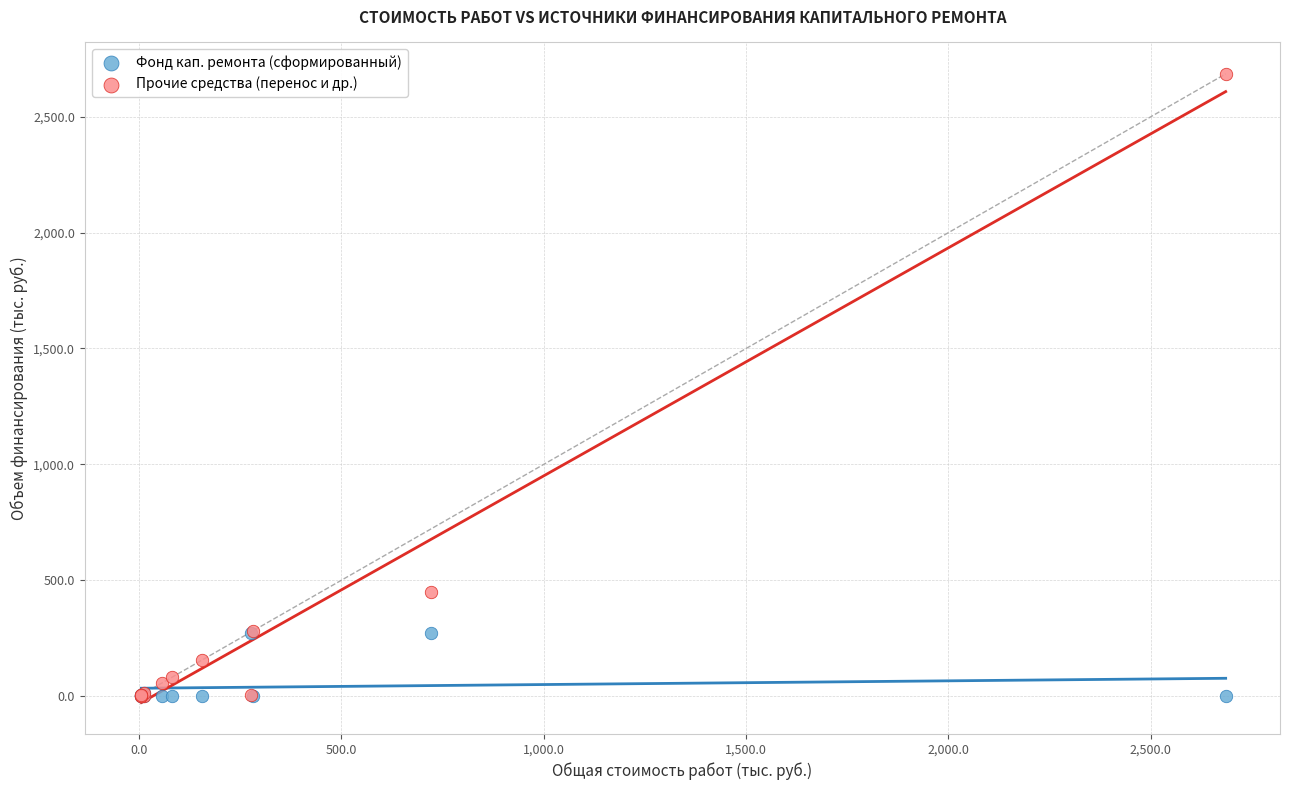

In the Прочие средства (перенос и др.) series, what Y value is closest to 1342?

450.0